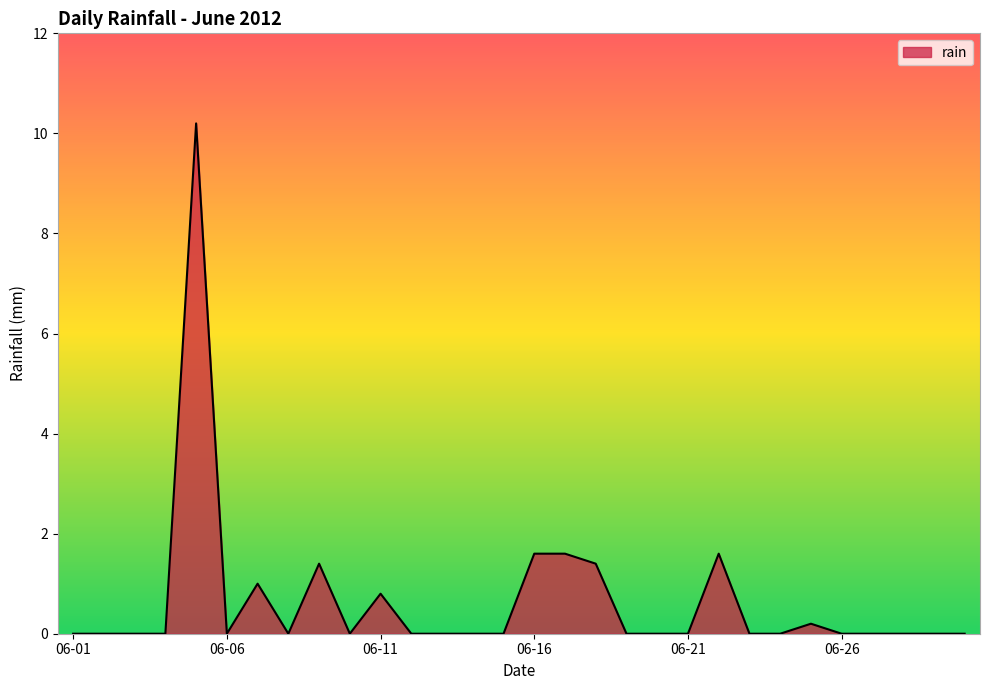

What is the maximum value shown in the chart?

10.2